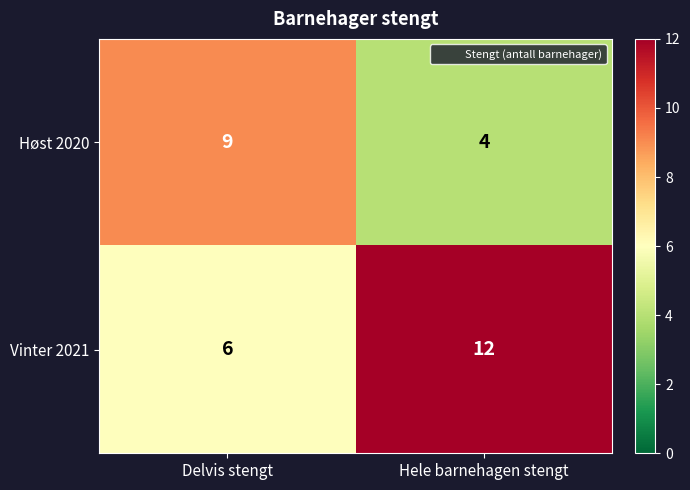

What is the spread (max minus min) of values at Hele barnehagen stengt?

8